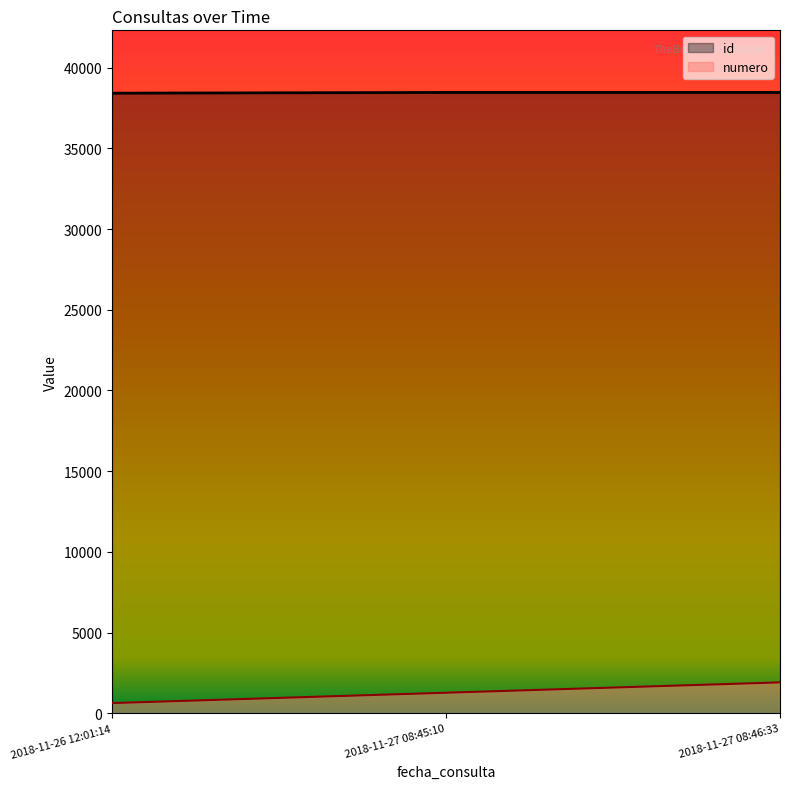

What position from the right is 2018-11-27 08:45:10?

2